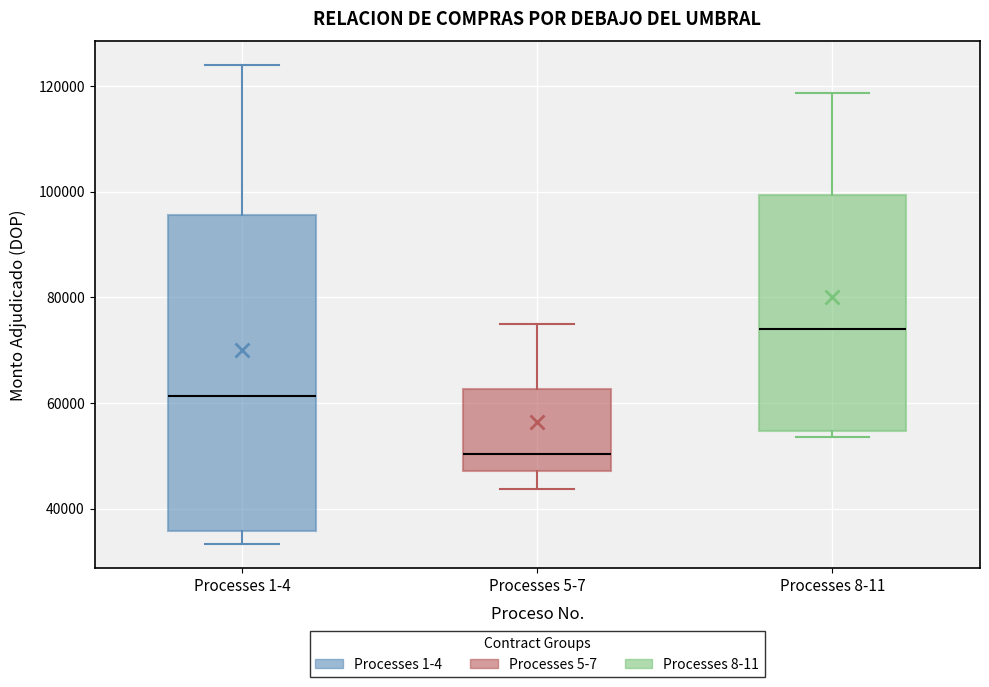

Reading left to right, read every box against the y-axis: the position of its median line, the range the box covers, and the ends of its whiskers. The values are not printed on the chart, so give them approximately, as read against the axis.

Processes 1-4: median 62000, box 36000 to 96000, whiskers 34000 to 124000
Processes 5-7: median 50000, box 48000 to 62000, whiskers 44000 to 74000
Processes 8-11: median 74000, box 54000 to 100000, whiskers 54000 (just below the box's lower edge) to 118000